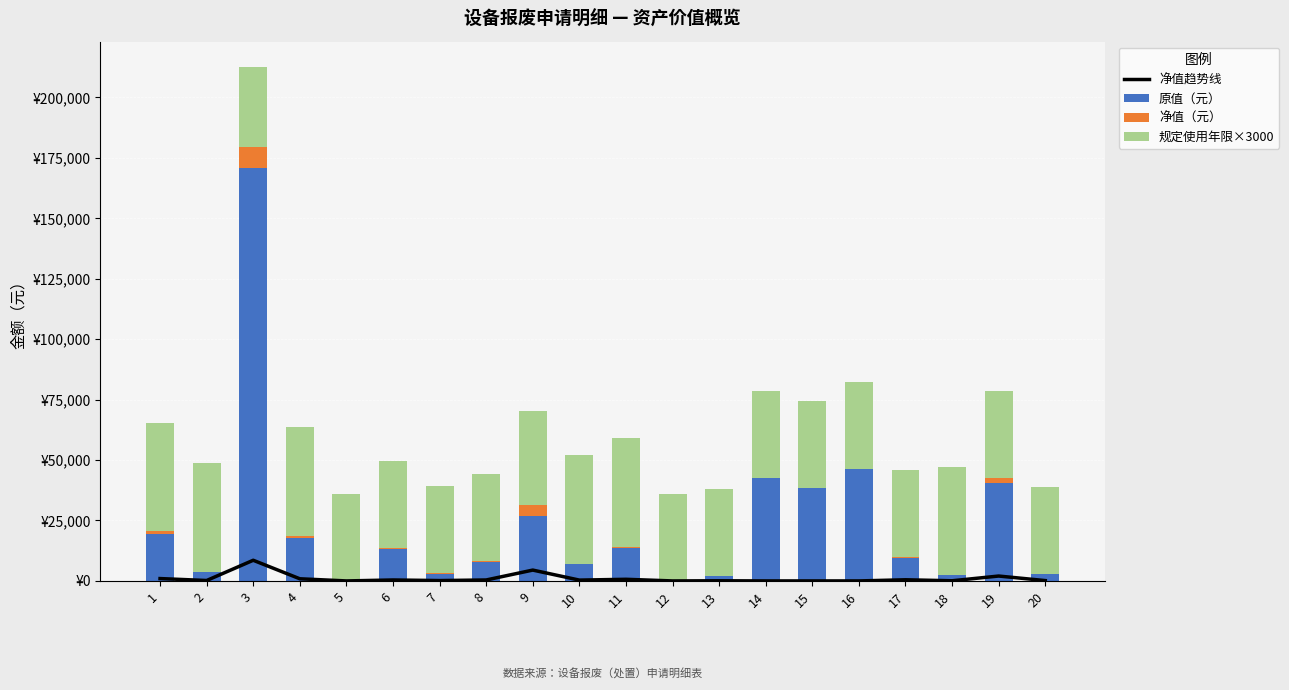

At which category is the sum across all series the highest?

3